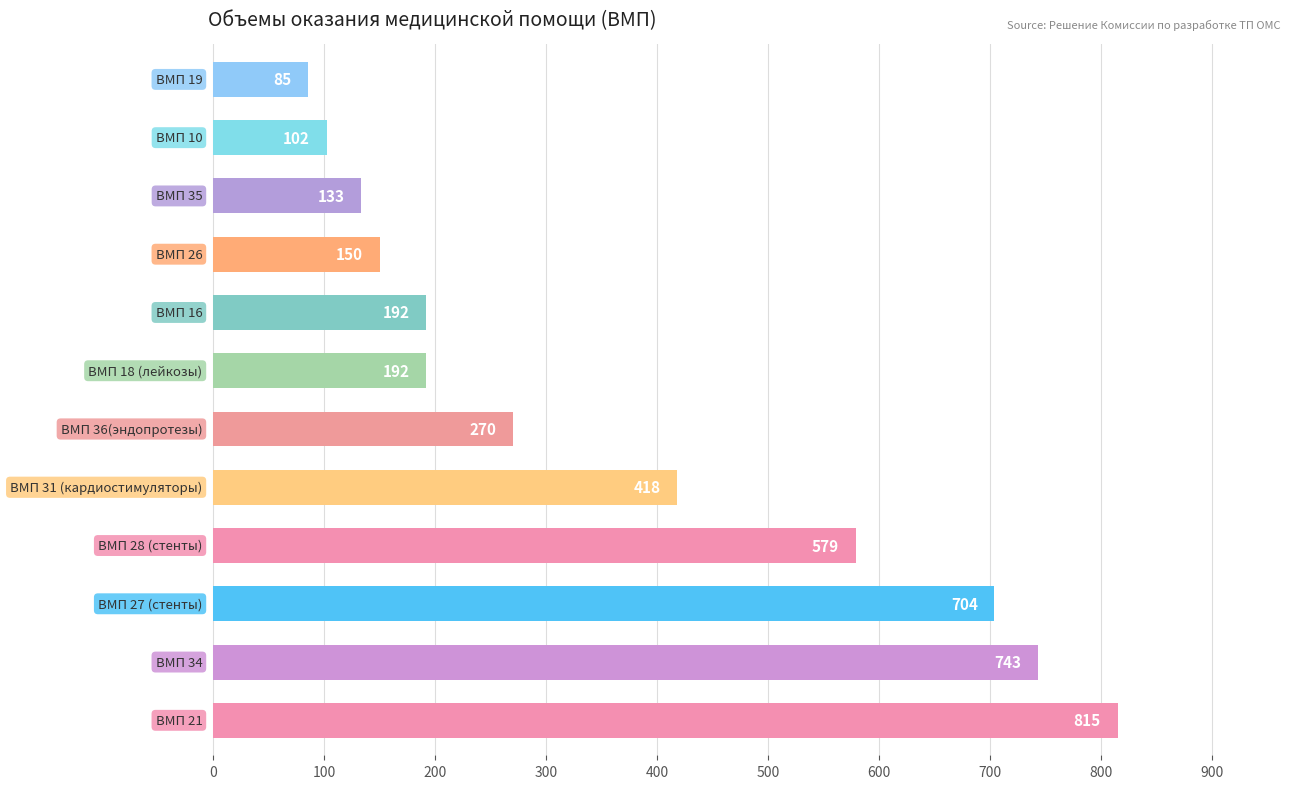

What is the sum of all values?

4383